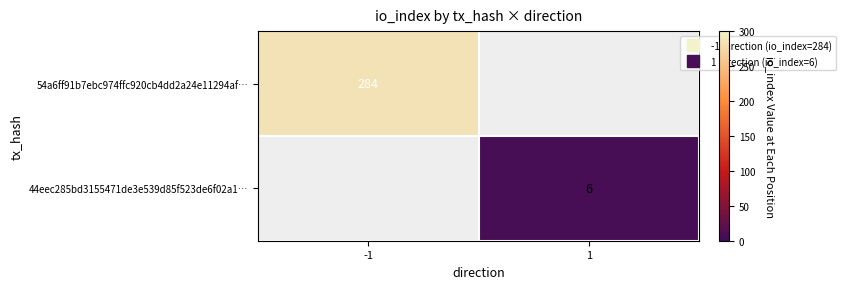

Rank the series by their average value, from highest to lowest.

54a6ff91b7ebc974ffc920cb4dd2a24e11294af…, 44eec285bd3155471de3e539d85f523de6f02a1…